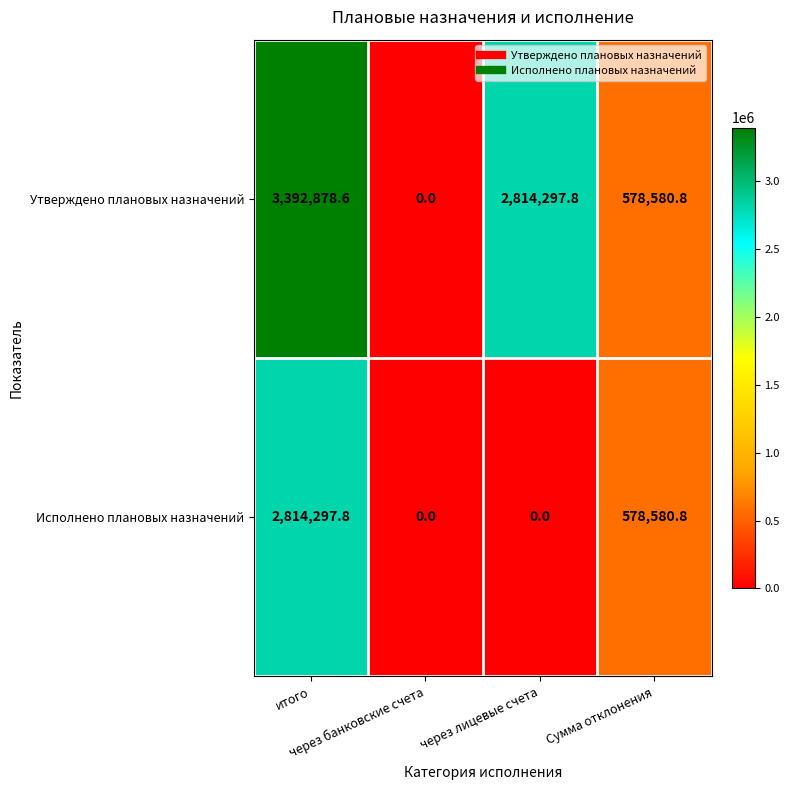

What is the maximum value for Утверждено плановых назначений?

3392878.6